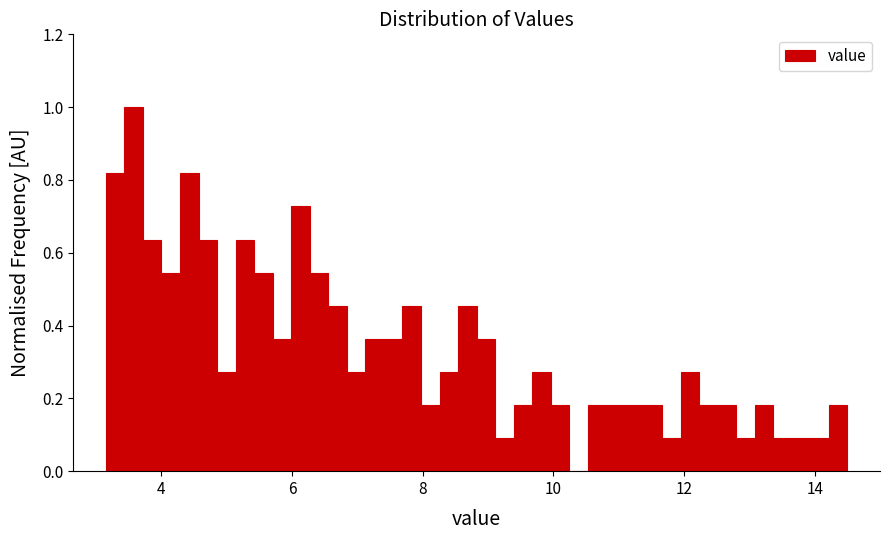

Around what value on the x-axis is the tallest bar? Give the approximate position of its centre, as read against the axis.

3.6